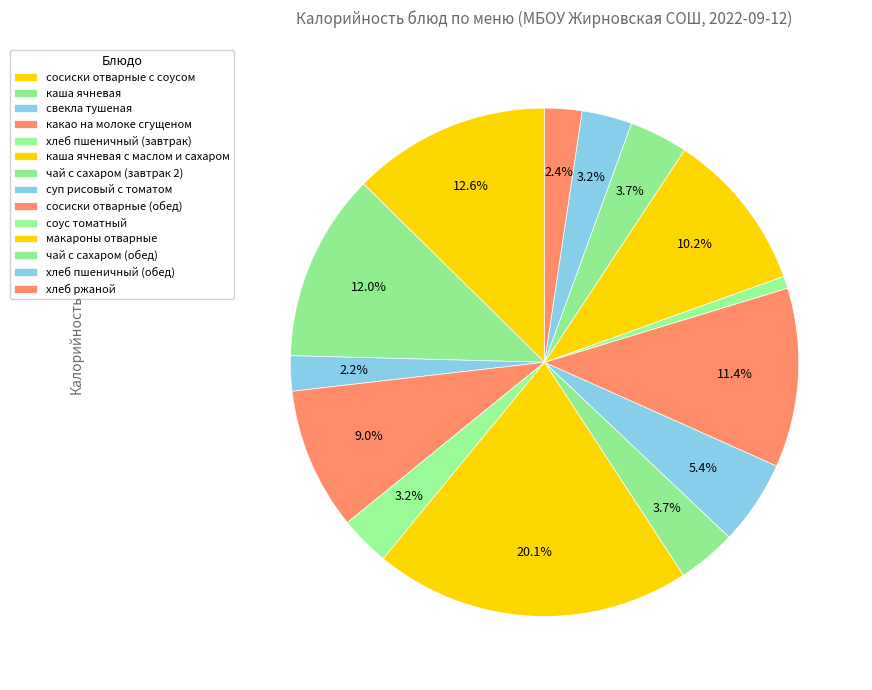

To the nearest percent, what portion does хлеб пшеничный (завтрак) represent?

3%